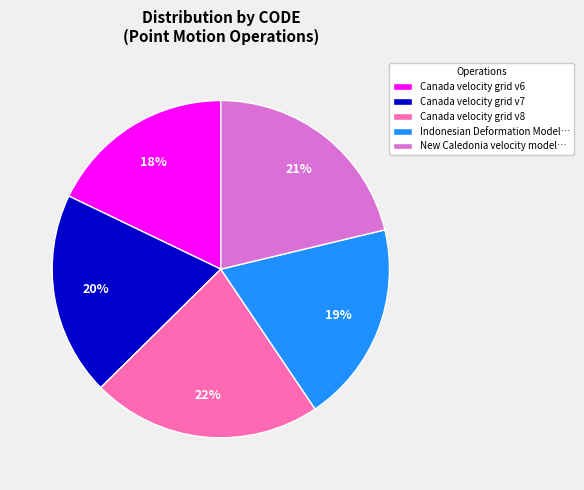

The Indonesian Deformation Model… slice represents 19% of the pie. True or false?

True